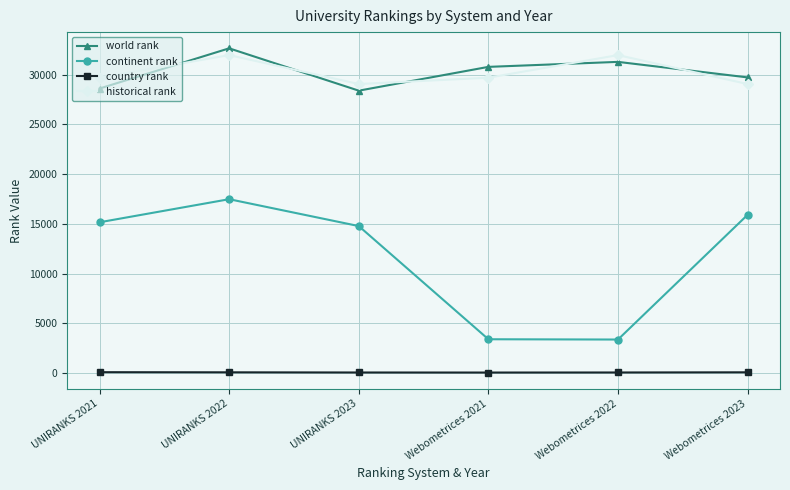

Is the value of country rank at UNIRANKS 2023 greater than the value of historical rank at UNIRANKS 2022?

No